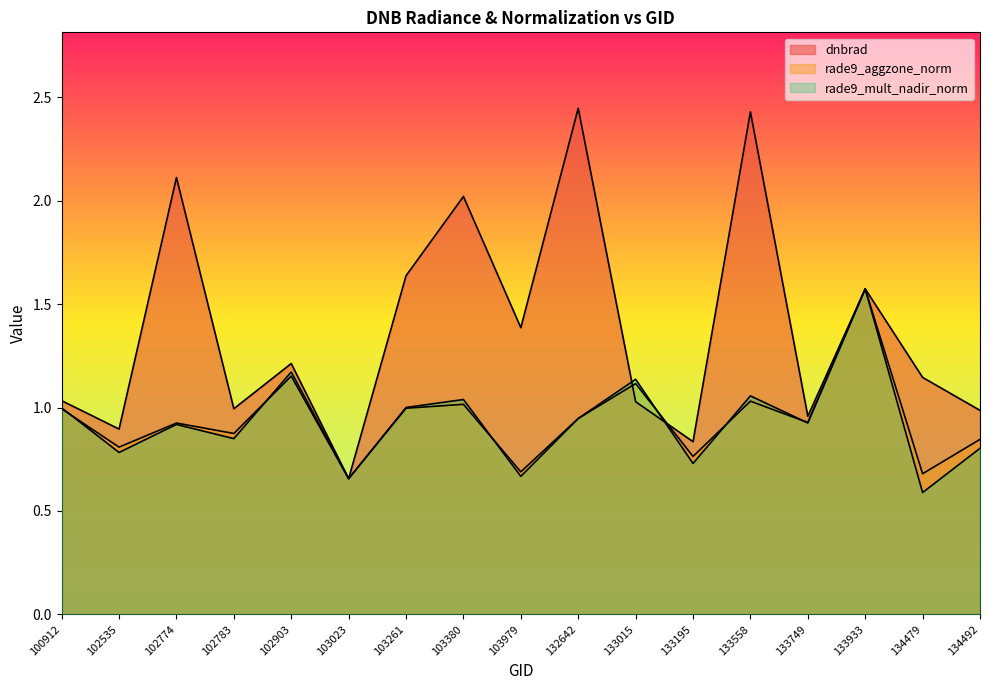

Is it true that rade9_mult_nadir_norm equals 1.2 at 103979?

False